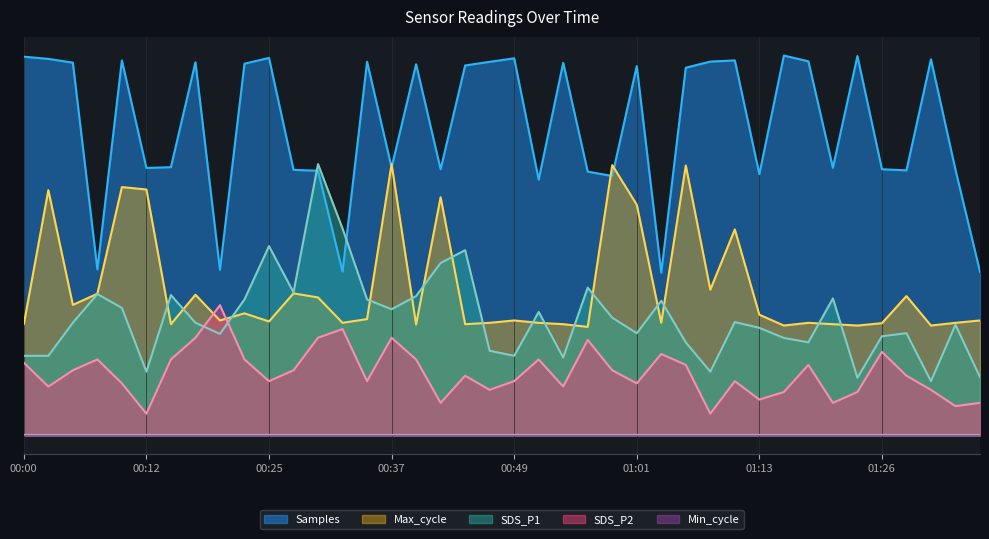

What is the total value across all series at 01:35?

3.4